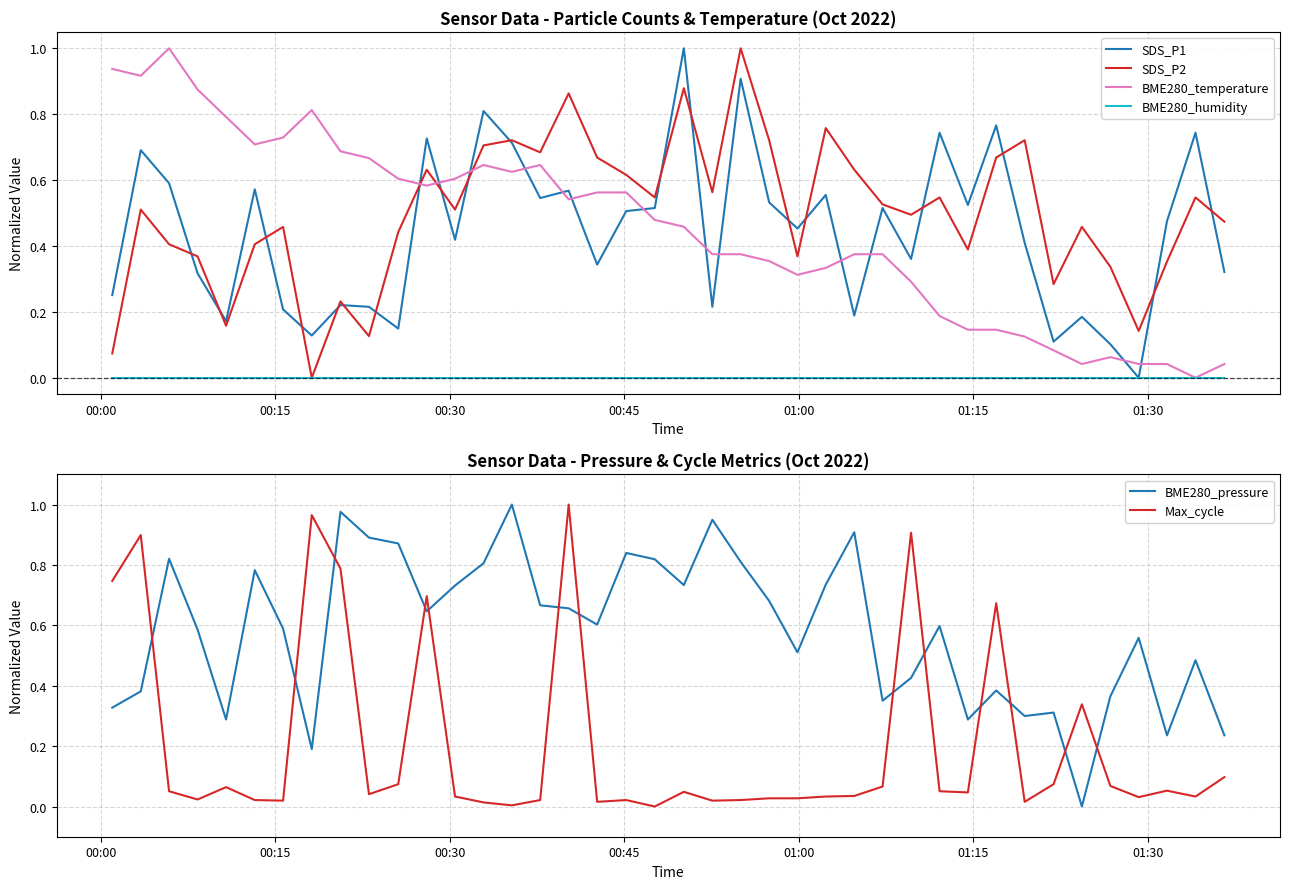

How many intersections are there between BME280_temperature and SDS_P2?

3